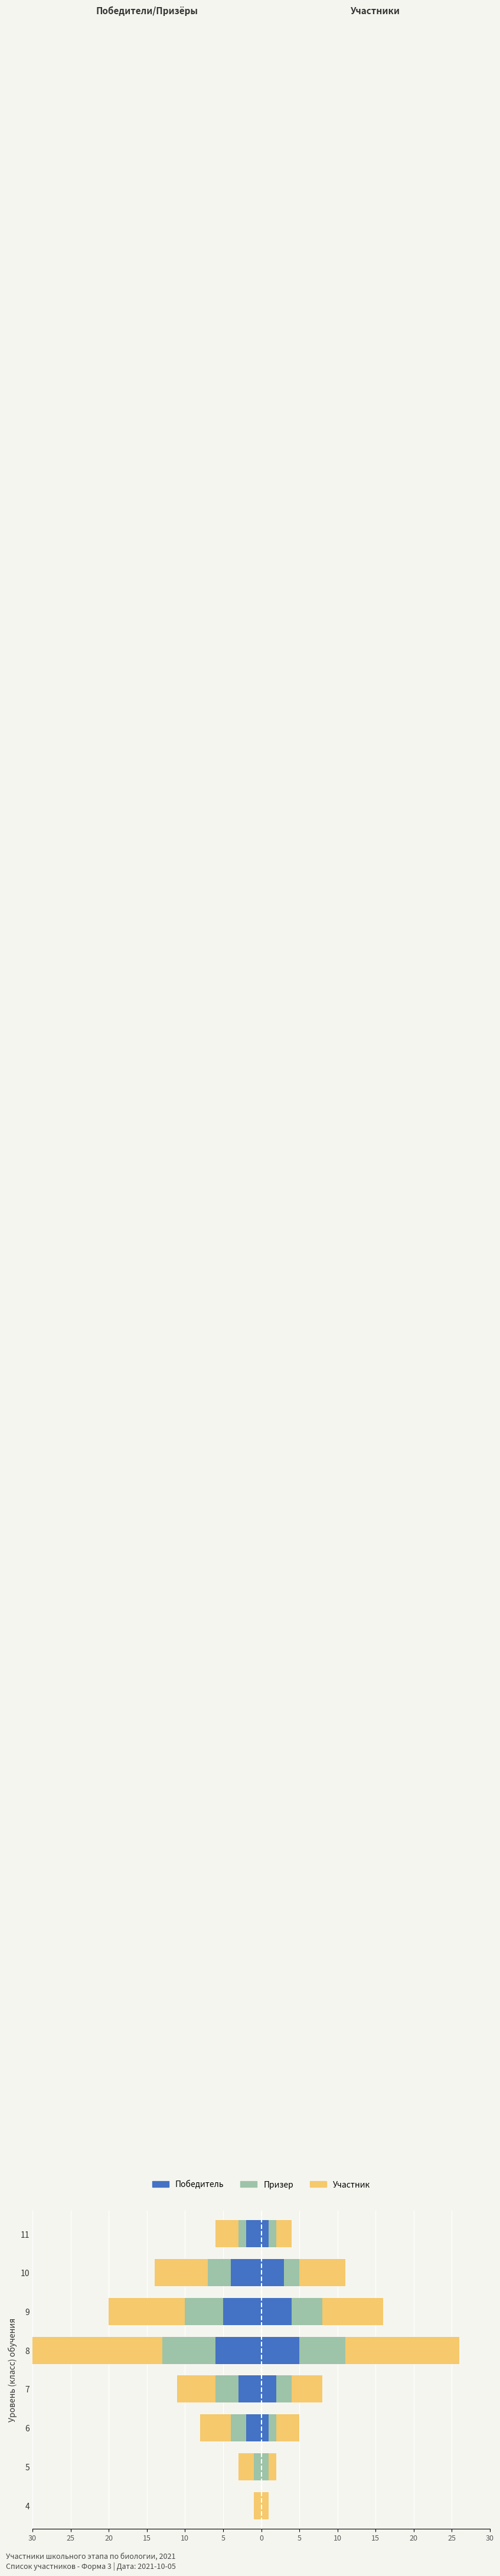

What is the spread (max minus min) of values at 7?

2